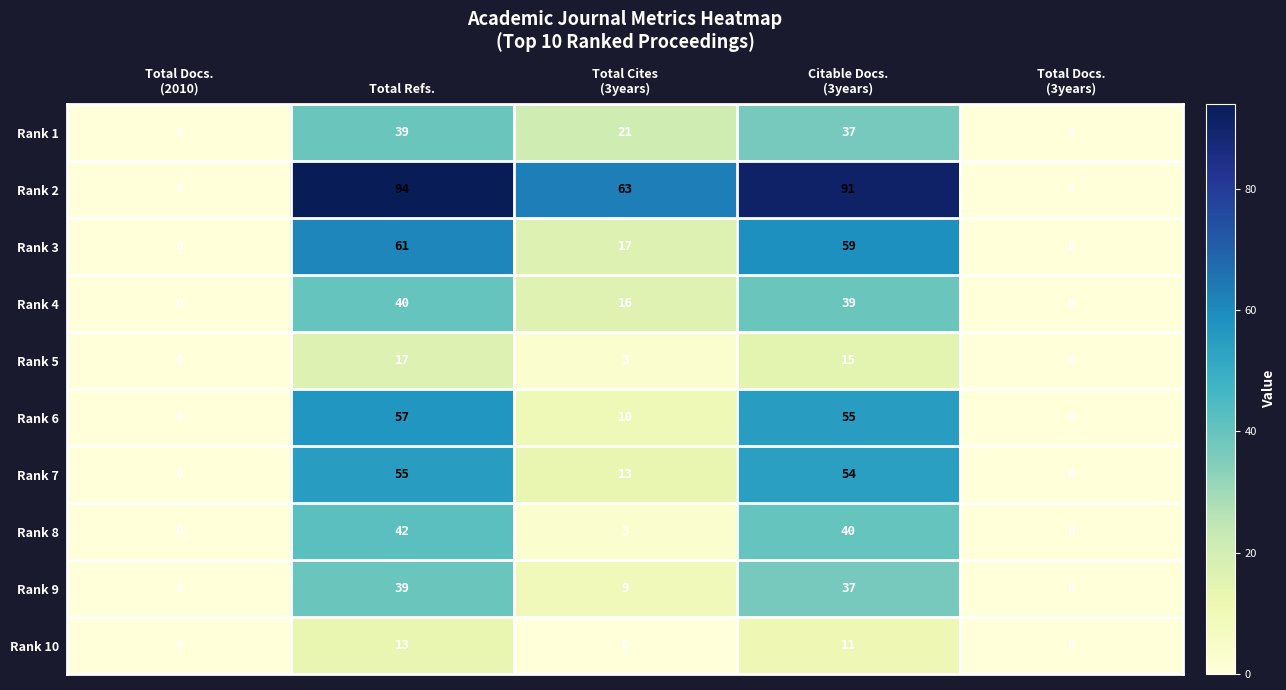

What is the maximum value shown in the chart?

94